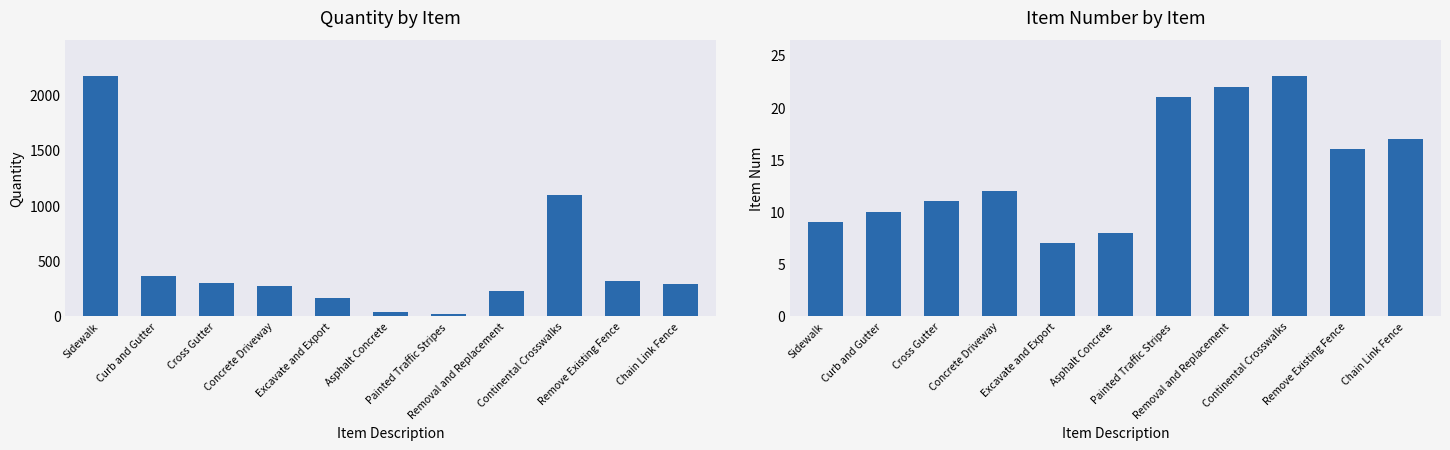

How many groups of bars are there?

11